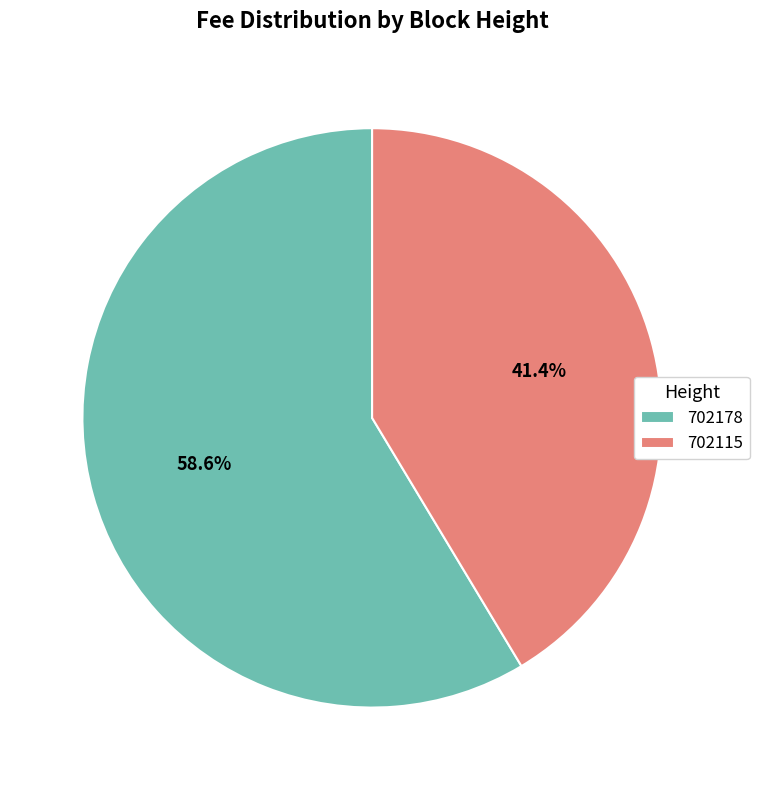

Combined, what portion of the pie is 702178 and 702115?

100.0%